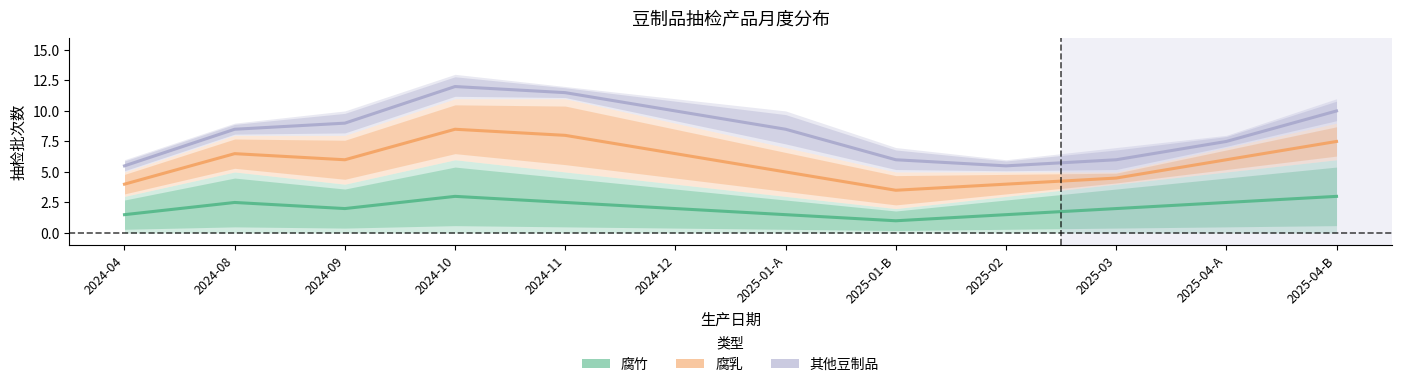

What is the total value across all series at 2025-01-B?

10.5